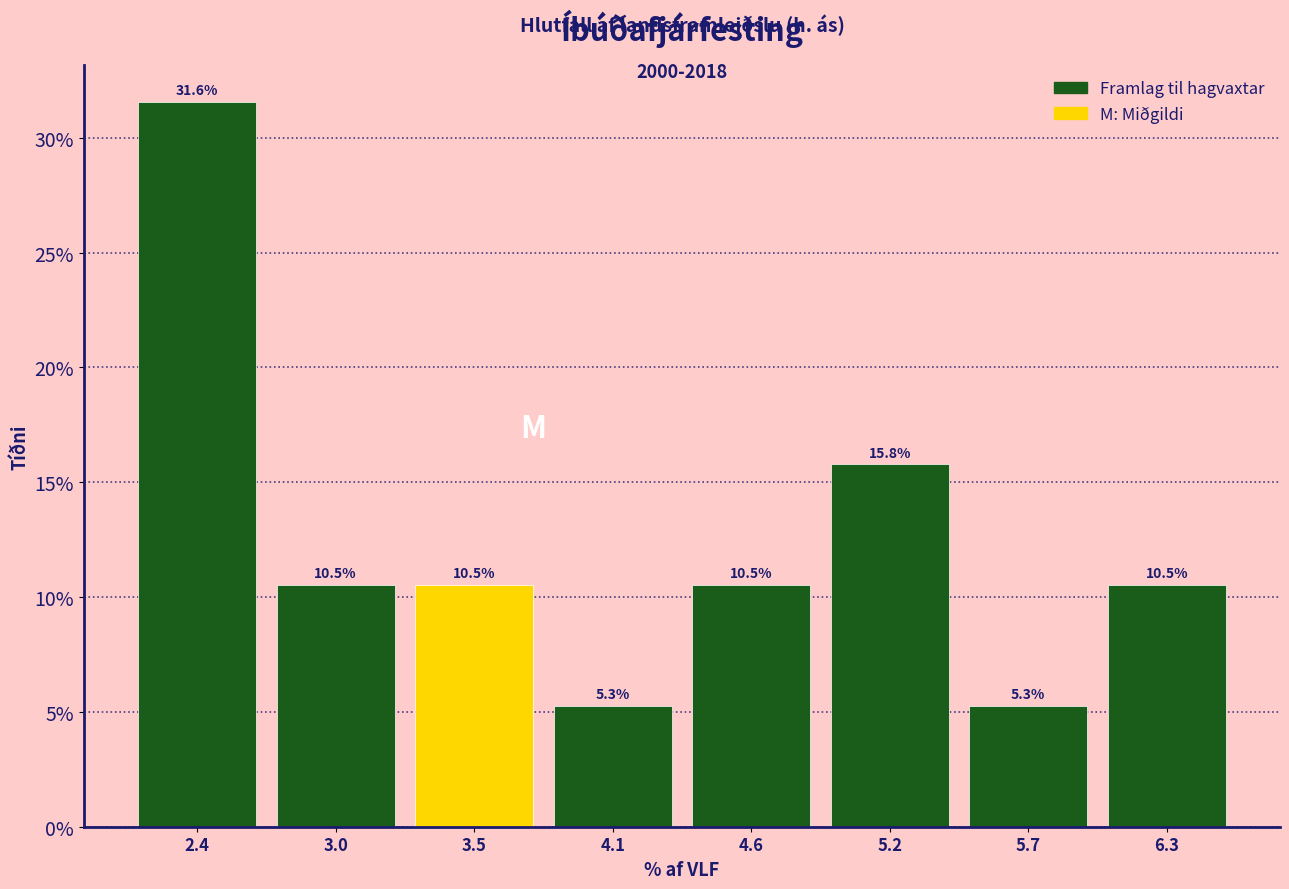

Reading left to right, list every bar in this chart as the range it spans on the x-axis followed by its height. The bar edges are not printed on the chart, so give them approximately, as read against the axis.

2.1 to 2.7: 31.6
2.7 to 3.2: 10.5
3.2 to 3.8: 10.5
3.8 to 4.4: 5.3
4.4 to 4.9: 10.5
4.9 to 5.5: 15.8
5.5 to 6.0: 5.3
6.0 to 6.6: 10.5